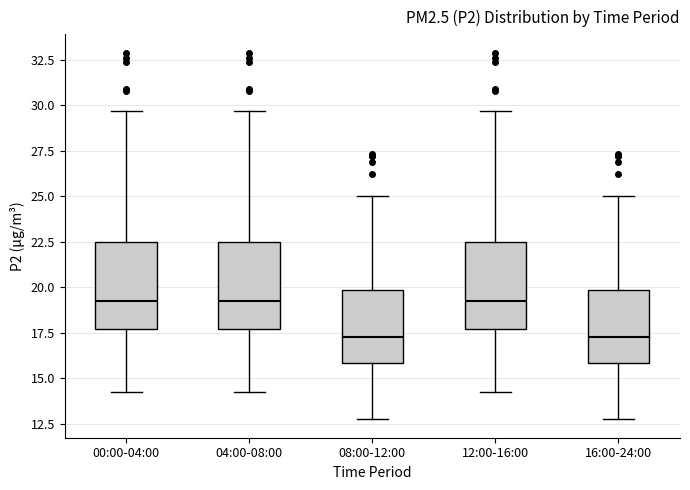

Reading left to right, transcribe this box plot: for each box, give where its median line is, the range the box spans, and where its two whiskers end, as read against the y-axis. The values are not printed on the chart, so give them approximately, as read against the axis.

00:00-04:00: median 19.5, box 17.5 to 22.5, whiskers 14.5 to 29.5
04:00-08:00: median 19.5, box 17.5 to 22.5, whiskers 14.5 to 29.5
08:00-12:00: median 17.5, box 16.0 to 20.0, whiskers 13.0 to 25.0
12:00-16:00: median 19.5, box 17.5 to 22.5, whiskers 14.5 to 29.5
16:00-24:00: median 17.5, box 16.0 to 20.0, whiskers 13.0 to 25.0